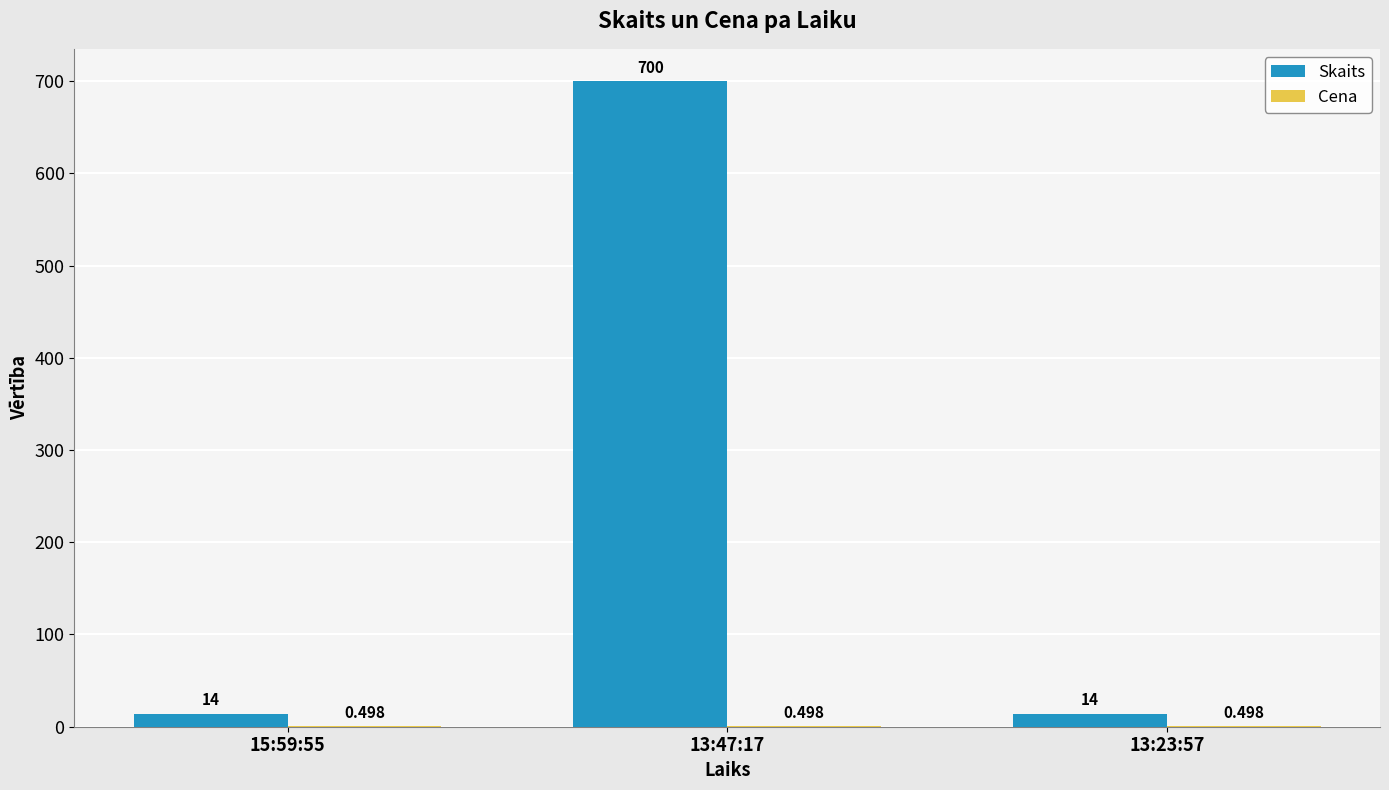

How many groups of bars are there?

3